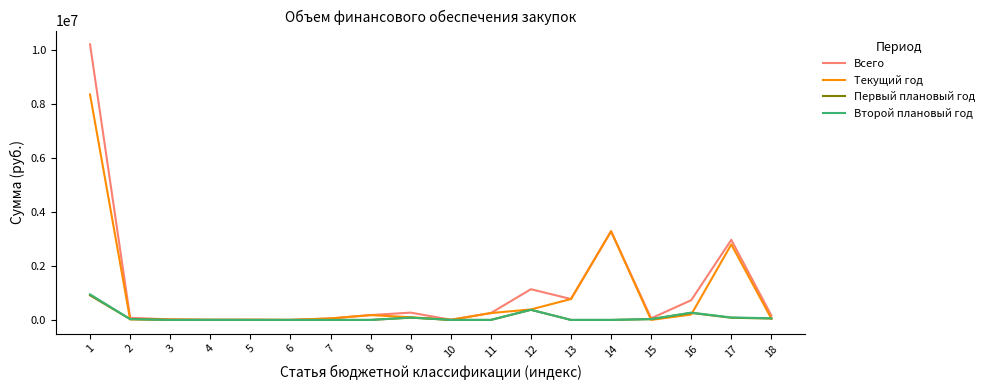

How many values in the Второй плановый год series are below 2000?

9